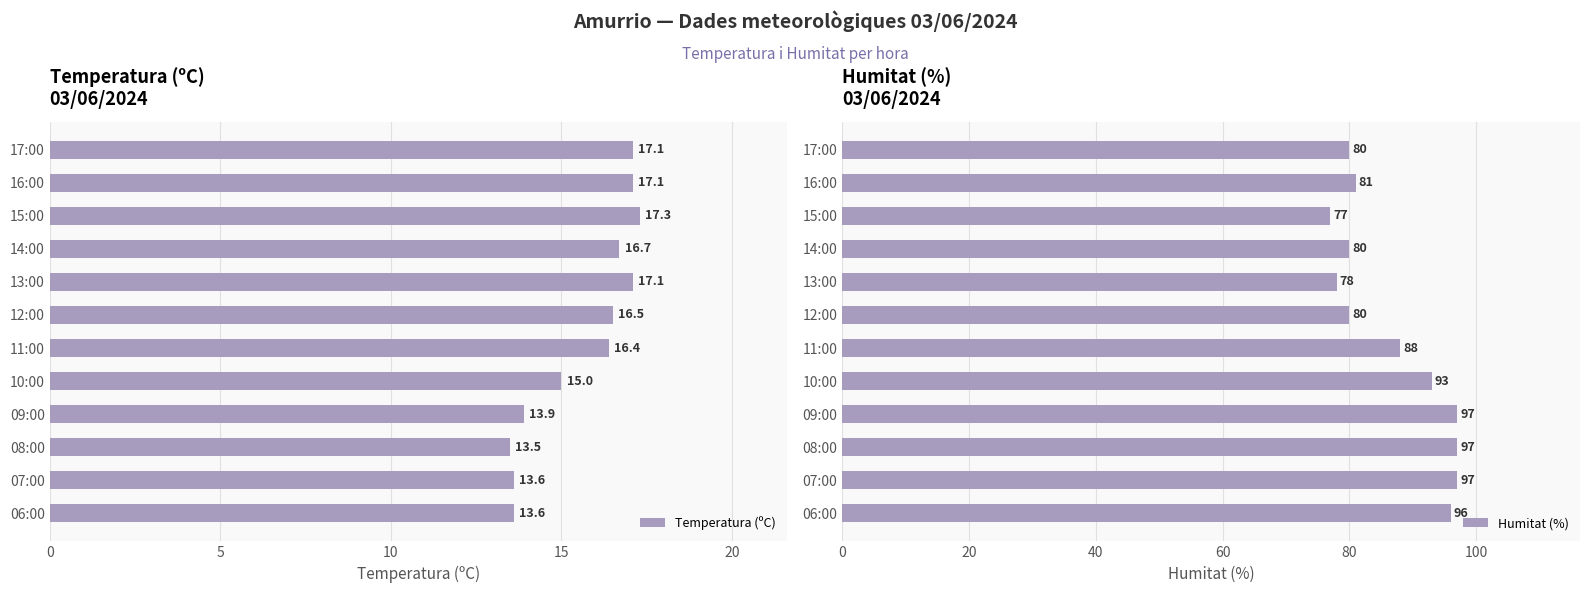

How many bars are there in total?

24